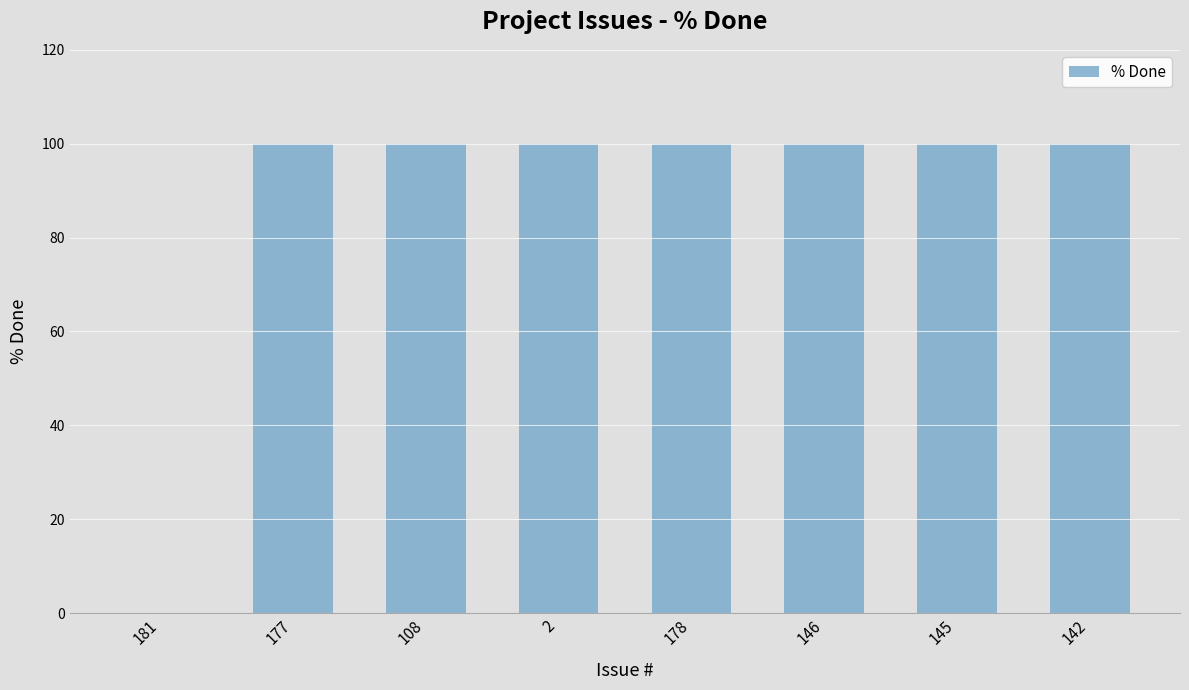

Is it true that the value at 2 is 25?

False